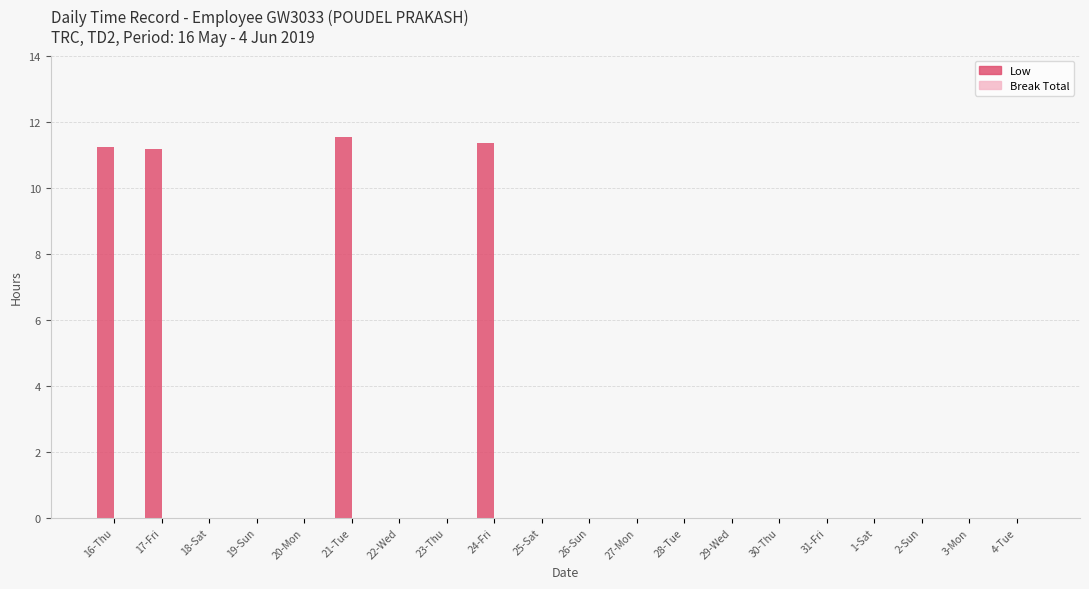

Which has a higher value, 18-Sat or 21-Tue?

21-Tue